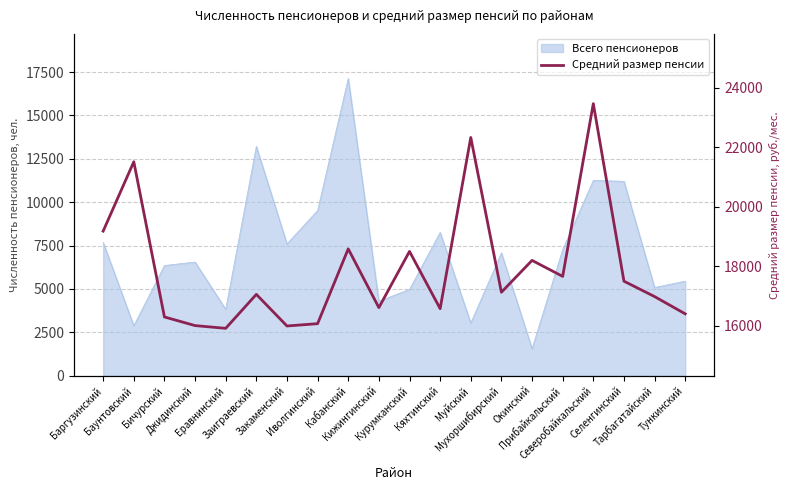

Approximately how many times larger is the value at Муйский compared to Тункинский?

1.4